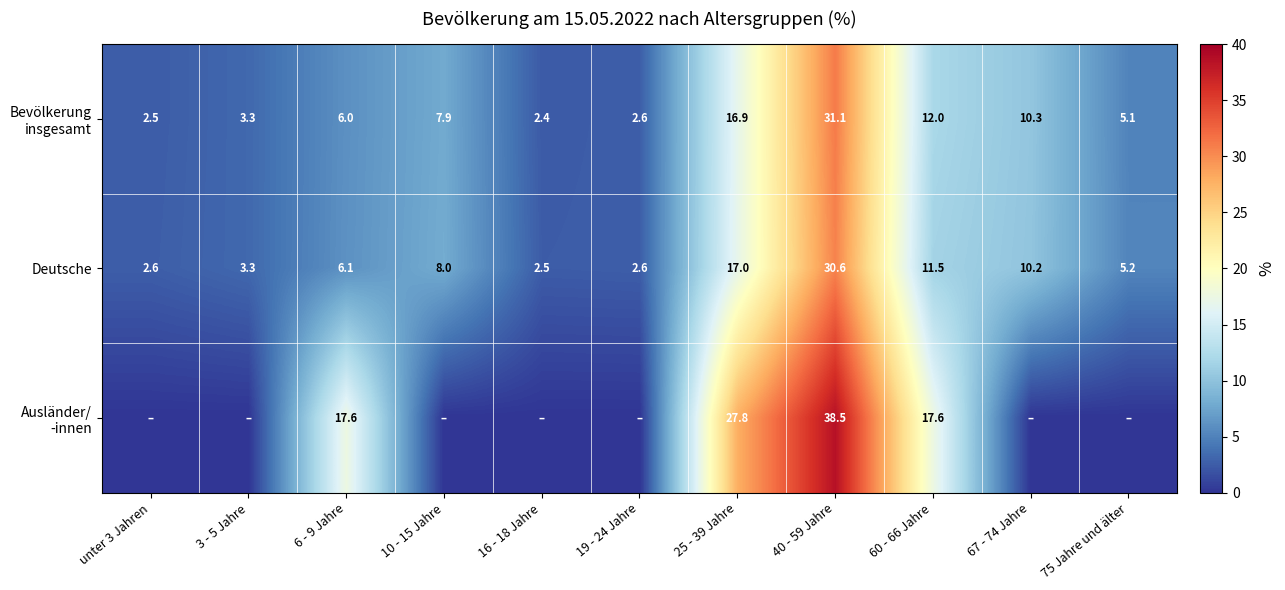

True or false: Deutsche has a value of 2.6 at unter 3 Jahren.

True